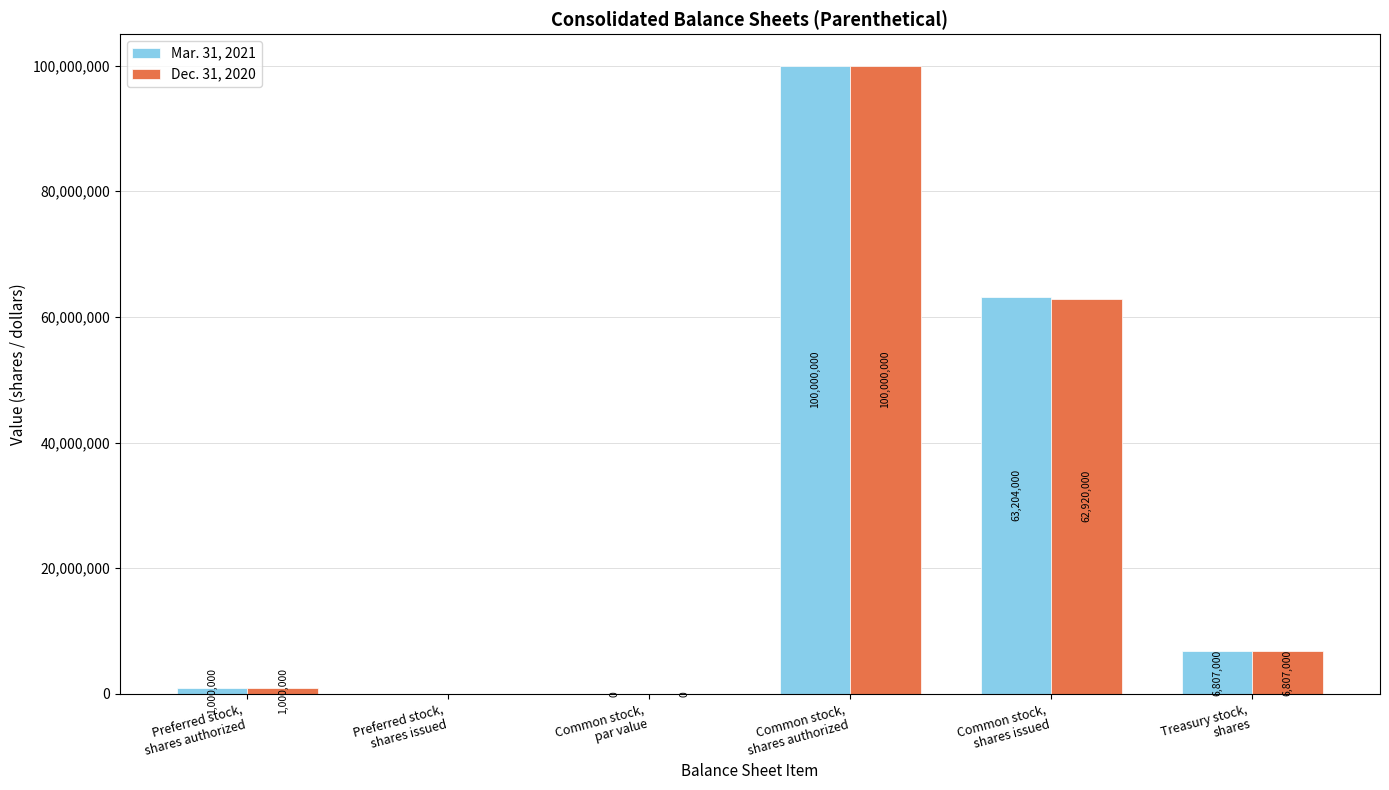

How many distinct data groups are displayed?

2